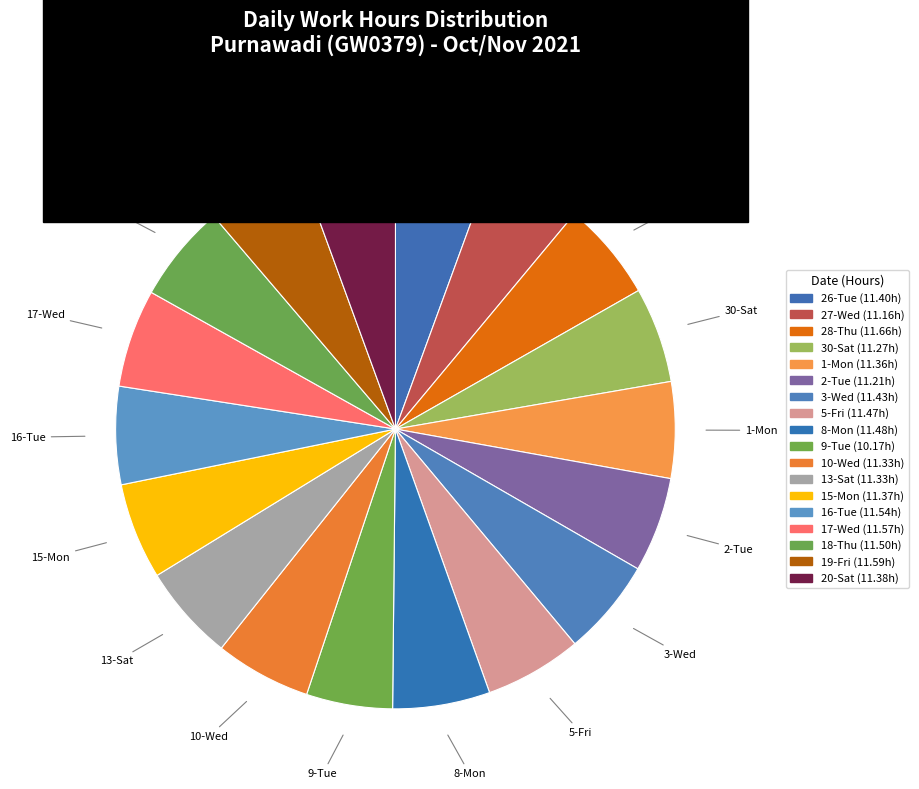

Is there a majority slice in this chart?

No